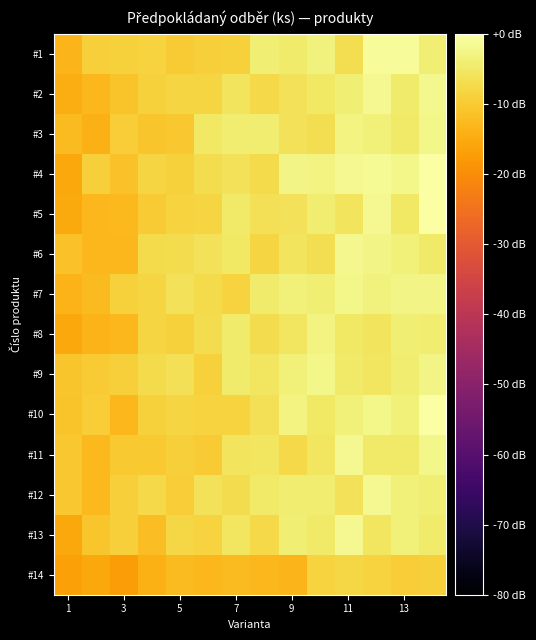

Reading left to right, list all the values displayed in this chart.

#1: -13.4	-9.2	-8.9	-8.4	-10.0	-9.1	-9.0	-3.9	-4.4	-3.3	-6.7	-1.1	-1.1	-3.9
#2: -14.5	-13.1	-11.1	-8.8	-8.3	-8.3	-5.8	-7.7	-6.1	-5.1	-4.0	-1.8	-4.4	-2.2
#3: -12.2	-14.0	-9.5	-10.9	-10.6	-5.0	-4.2	-4.1	-6.0	-6.7	-2.8	-3.5	-4.9	-2.3
#4: -15.5	-9.3	-11.4	-8.1	-9.0	-7.0	-6.1	-7.4	-2.8	-3.0	-1.7	-1.4	-2.2	-0.3
#5: -15.1	-13.0	-12.8	-9.9	-8.6	-8.4	-4.8	-6.4	-6.2	-4.1	-5.9	-1.8	-5.3	0.0
#6: -11.4	-13.0	-13.1	-7.4	-7.0	-6.0	-5.0	-8.2	-5.7	-6.6	-2.0	-2.6	-3.6	-4.9
#7: -13.7	-12.2	-8.9	-8.3	-6.2	-7.3	-8.6	-4.6	-3.7	-4.0	-2.4	-3.2	-2.6	-2.6
#8: -15.6	-13.6	-12.9	-8.3	-9.0	-7.1	-4.4	-7.0	-5.4	-3.1	-5.3	-5.8	-3.9	-4.2
#9: -10.7	-9.8	-9.4	-7.2	-6.5	-8.9	-4.5	-5.4	-3.5	-2.5	-4.8	-5.5	-4.3	-2.6
#10: -11.2	-9.5	-13.1	-8.9	-8.4	-8.7	-8.6	-6.5	-2.9	-5.3	-3.7	-2.2	-3.4	-0.1
#11: -10.6	-12.7	-10.0	-10.0	-9.2	-9.9	-5.8	-5.6	-7.7	-5.6	-1.9	-4.7	-4.8	-2.3
#12: -10.5	-12.7	-9.2	-7.7	-9.5	-6.0	-7.1	-5.0	-4.3	-4.1	-6.2	-1.6	-3.7	-4.0
#13: -15.5	-10.8	-9.1	-11.9	-7.9	-8.7	-5.6	-7.5	-4.0	-4.9	-1.7	-5.3	-3.6	-4.5
#14: -16.7	-15.5	-17.4	-14.2	-12.5	-12.9	-12.2	-13.1	-13.4	-8.5	-7.9	-8.6	-9.6	-9.1